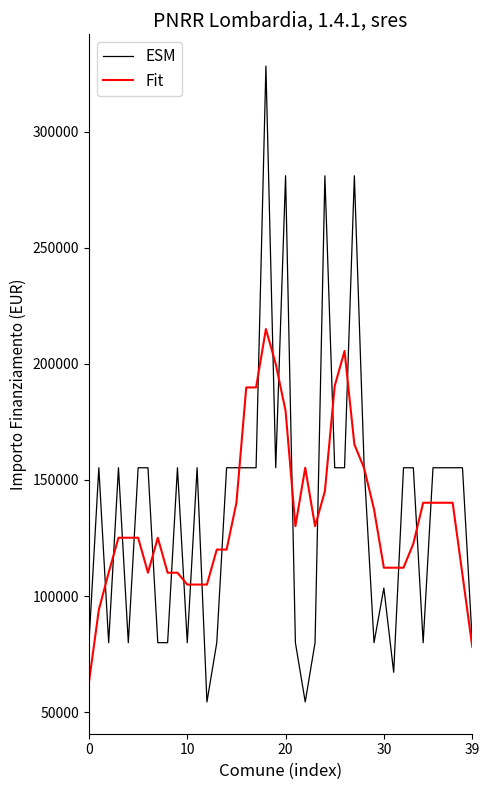

What is the maximum value shown in the chart?

328160.0